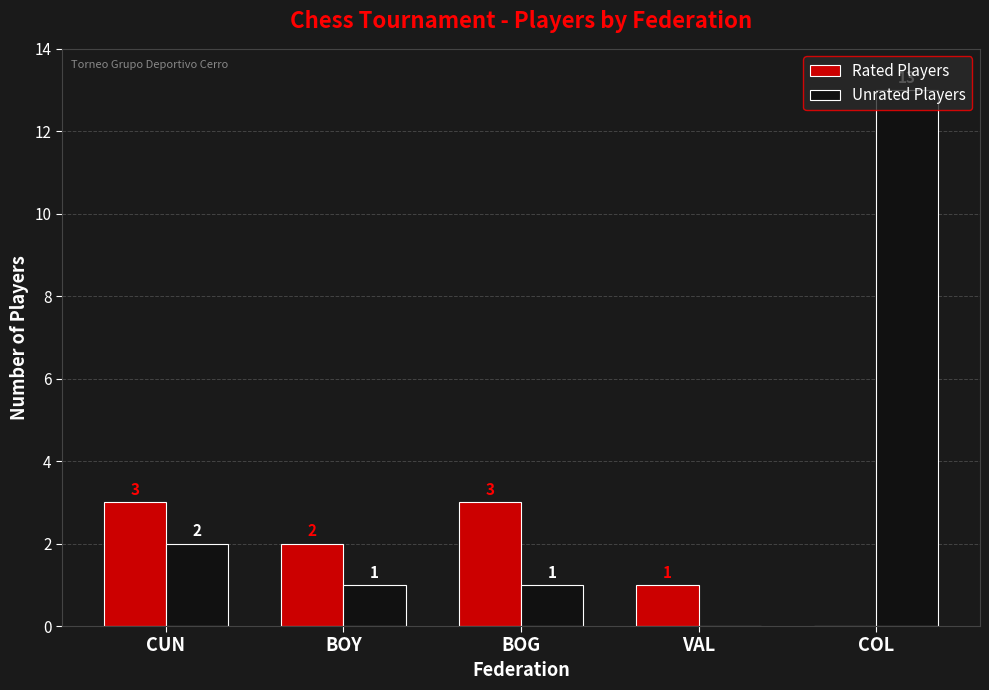

Which category has the highest value in the Unrated Players series?

COL